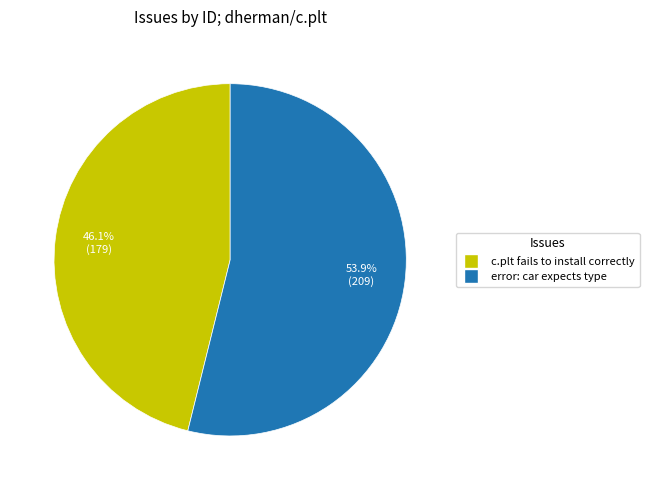

How many segments does this pie chart have?

2